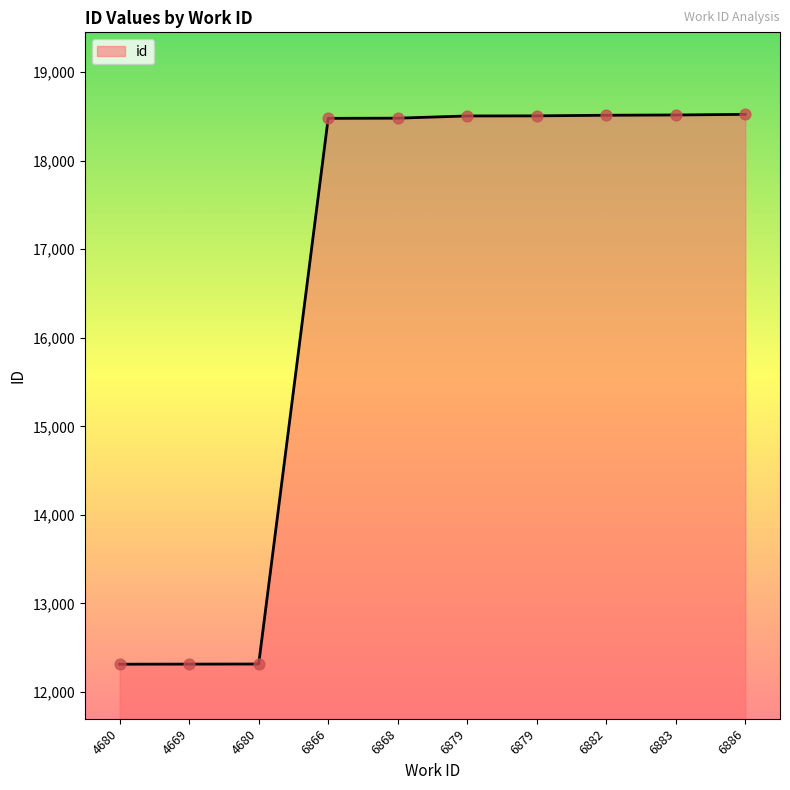

Is this an area chart (filled region under the line)?

Yes